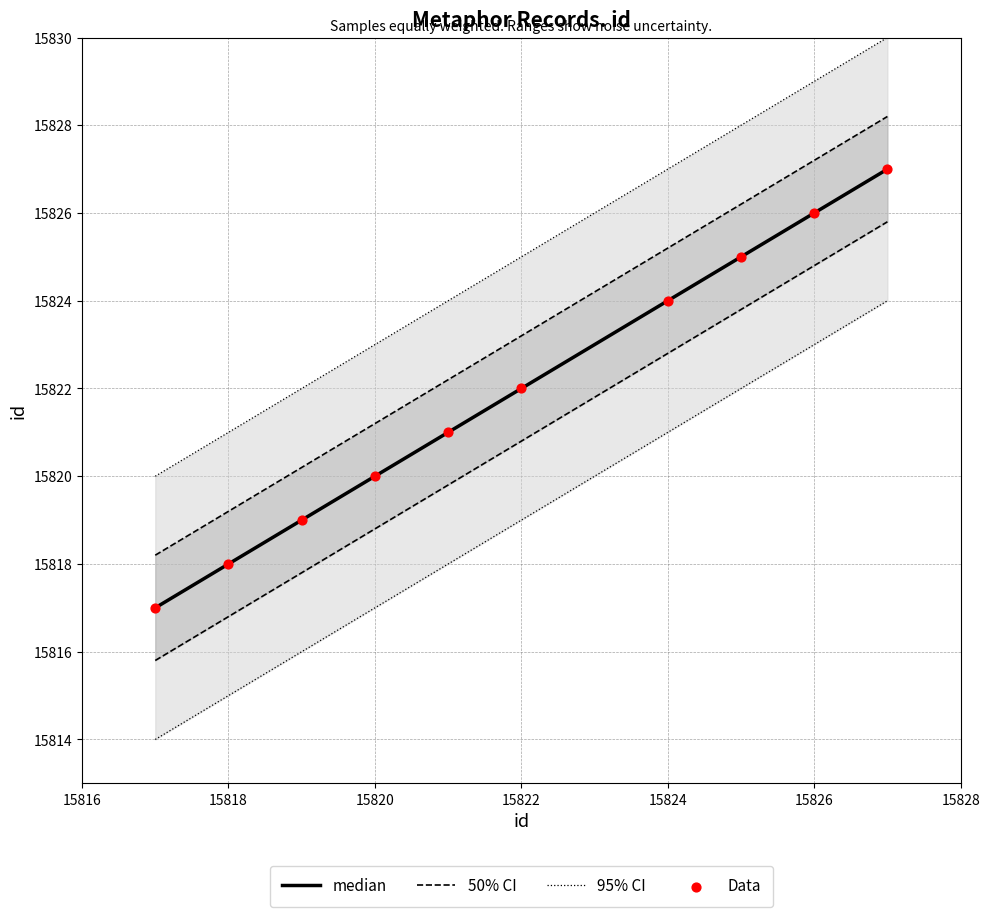

Which series reaches the maximum Y coordinate?

95% CI